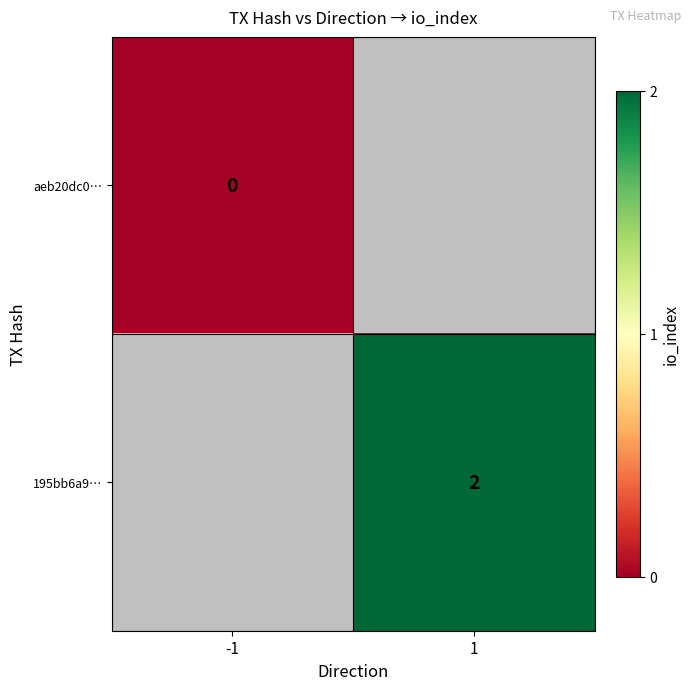

The value of 195bb6a9… at 1 is 3. True or false?

False